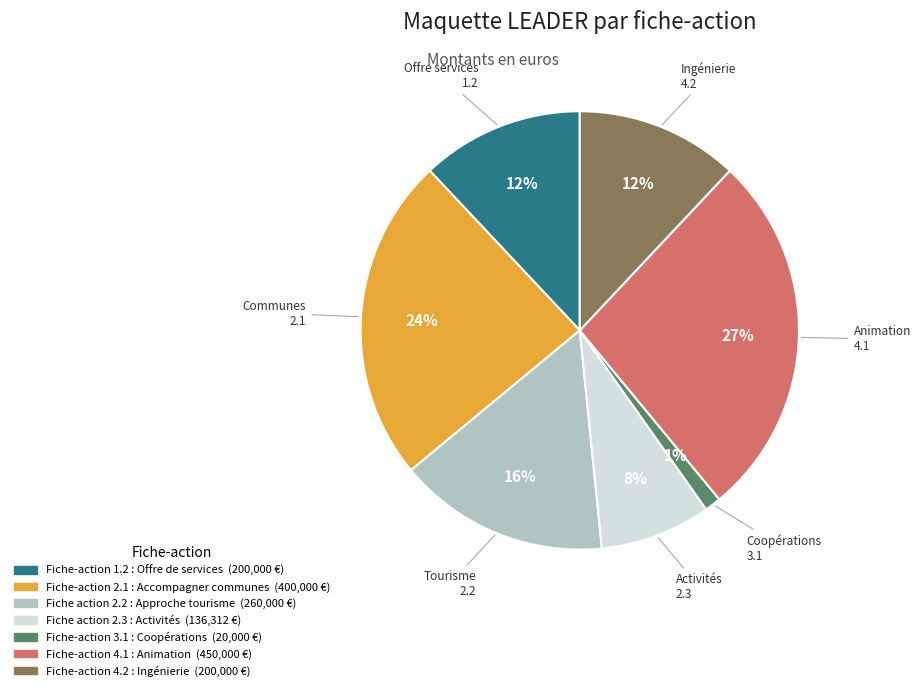

How many slices are in this pie chart?

7